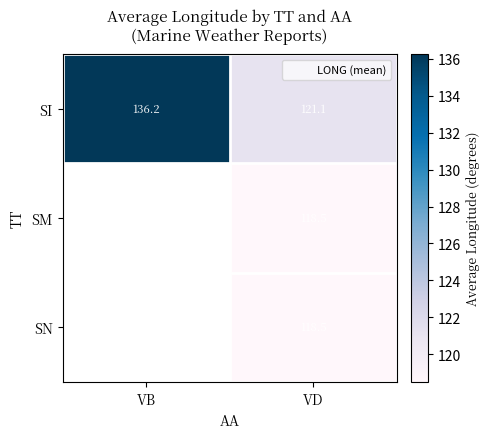

Which category has the highest value across all series?

VB